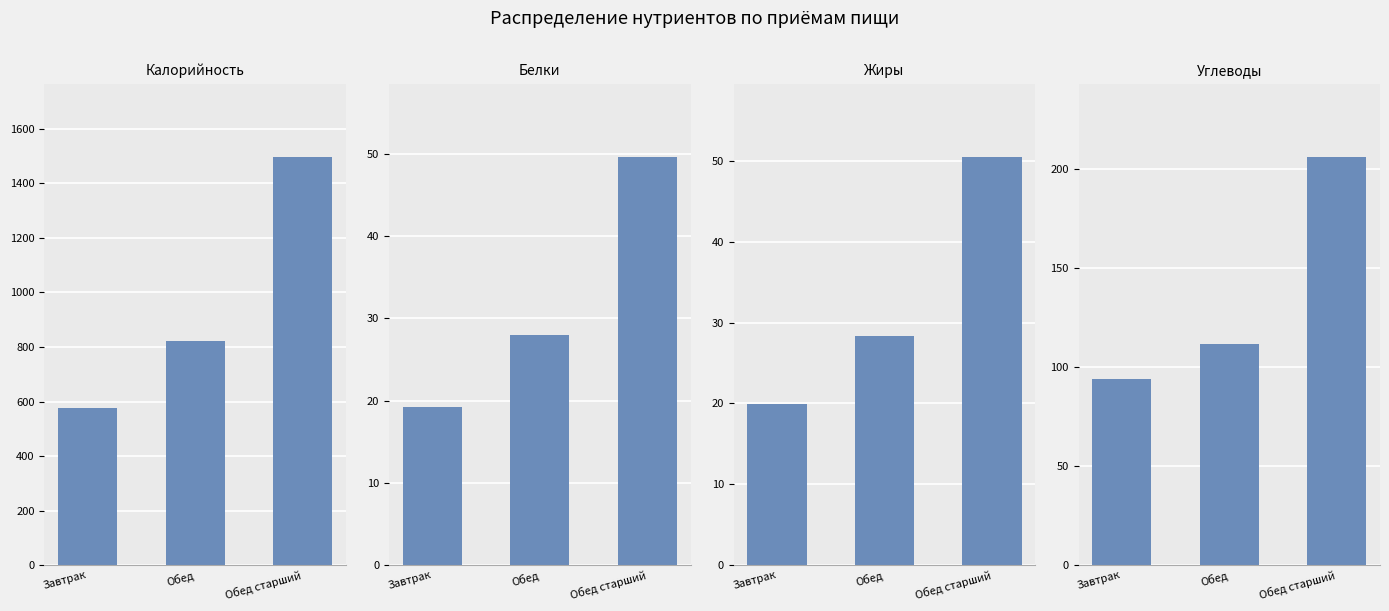

Which series has the largest range (max minus min)?

Калорийность